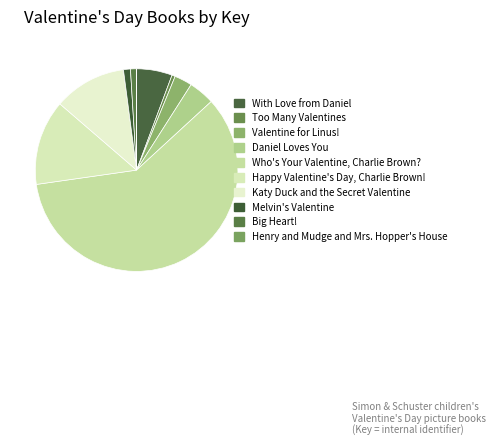

Combined, what portion of the pie is With Love from Daniel and Big Heart!?

6.6%